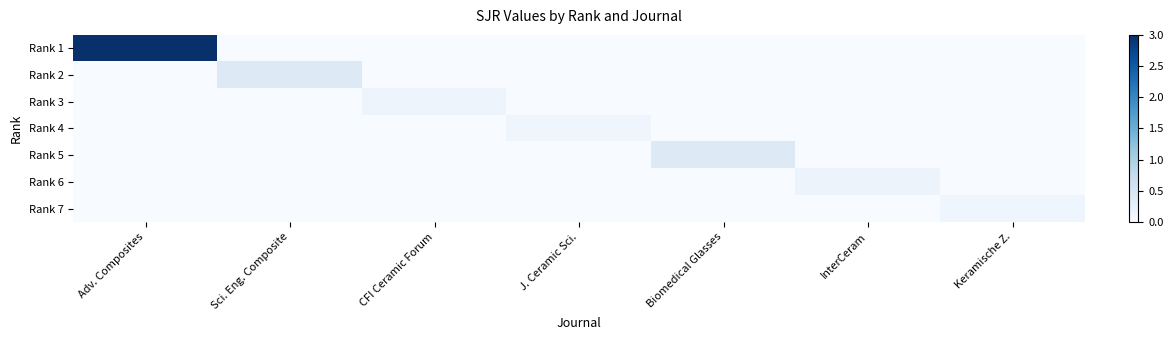

Which series has the largest total across all categories?

Rank 1